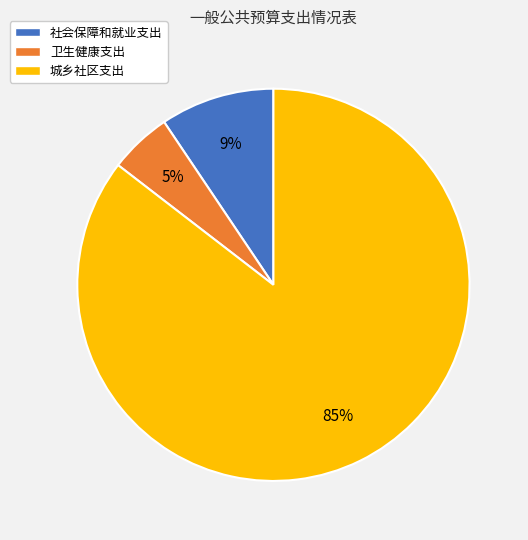

To the nearest percent, what percentage of the pie is 卫生健康支出?

5%